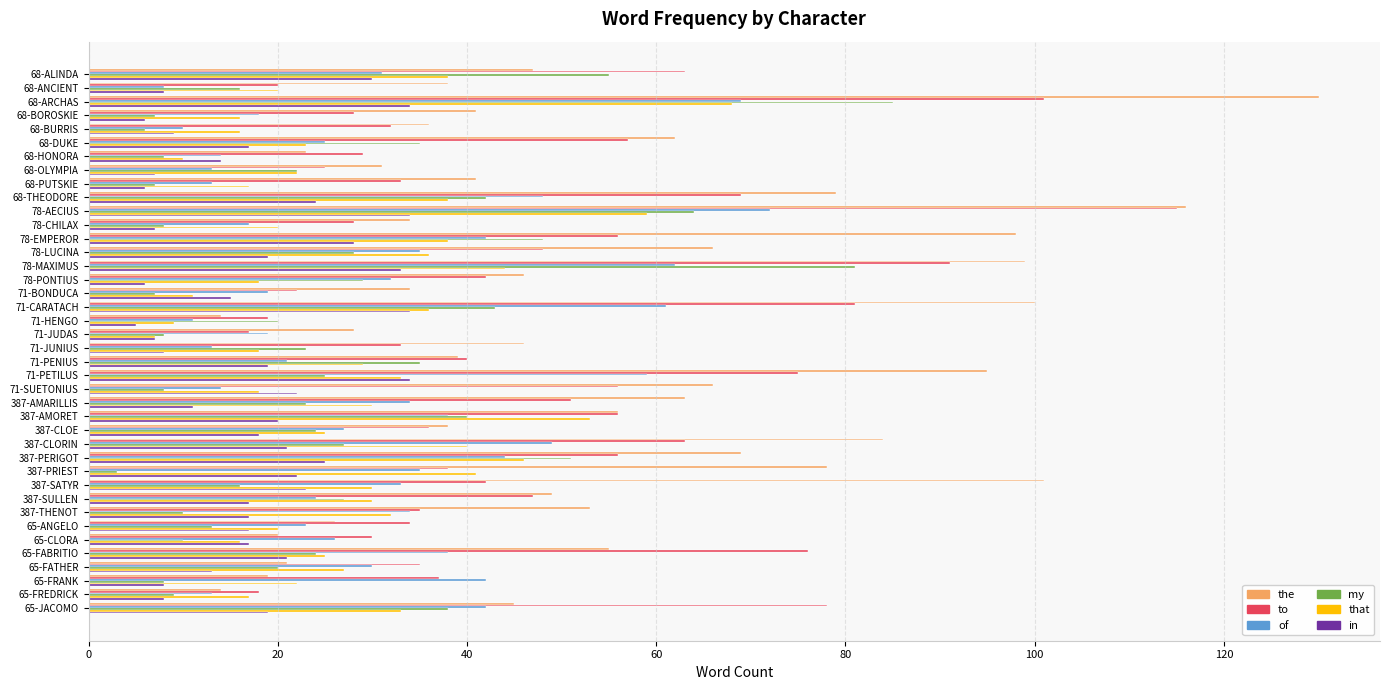

List the series in order of their peak value, lowest first.

in, that, of, my, to, the